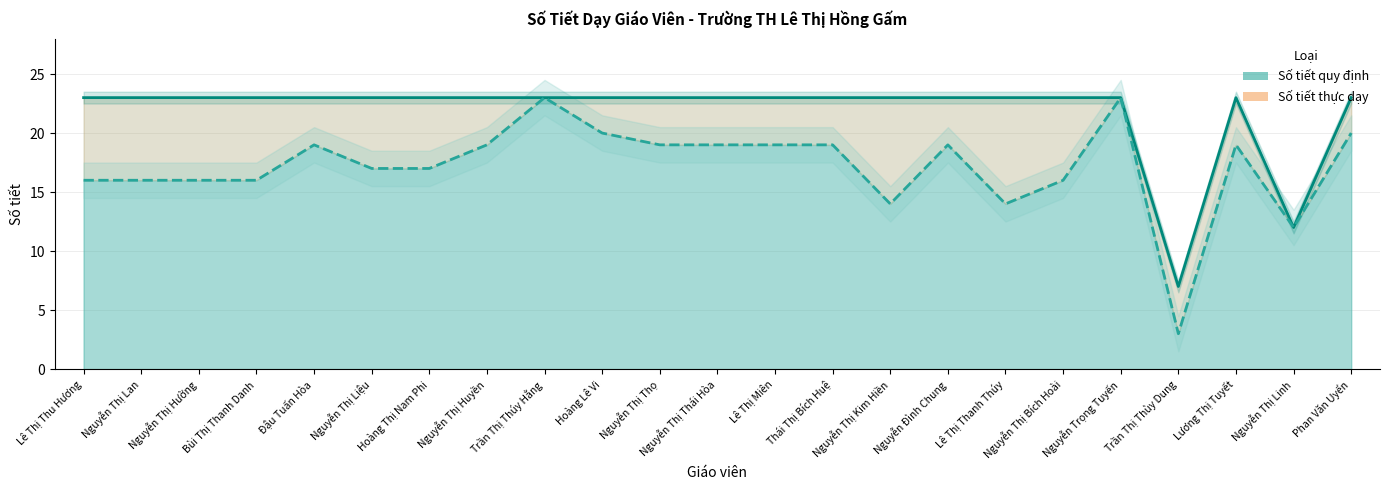

How many interior local valleys does the Số tiết quy định series have?

2